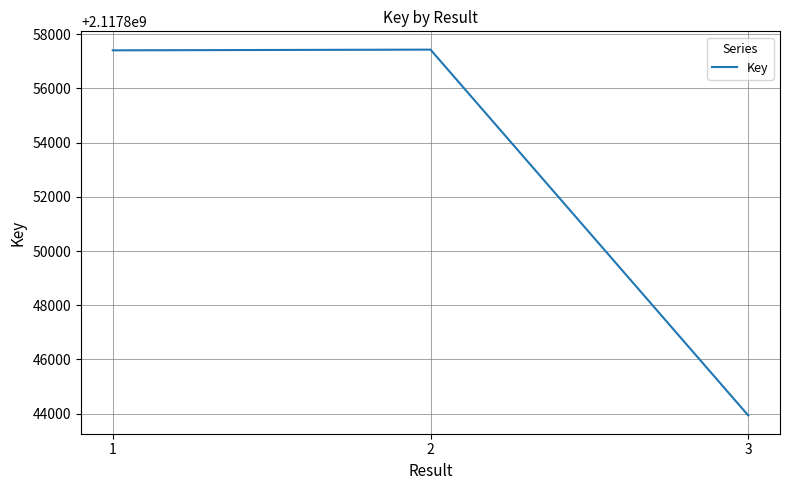

At which category does the chart reach its minimum across all series?

3